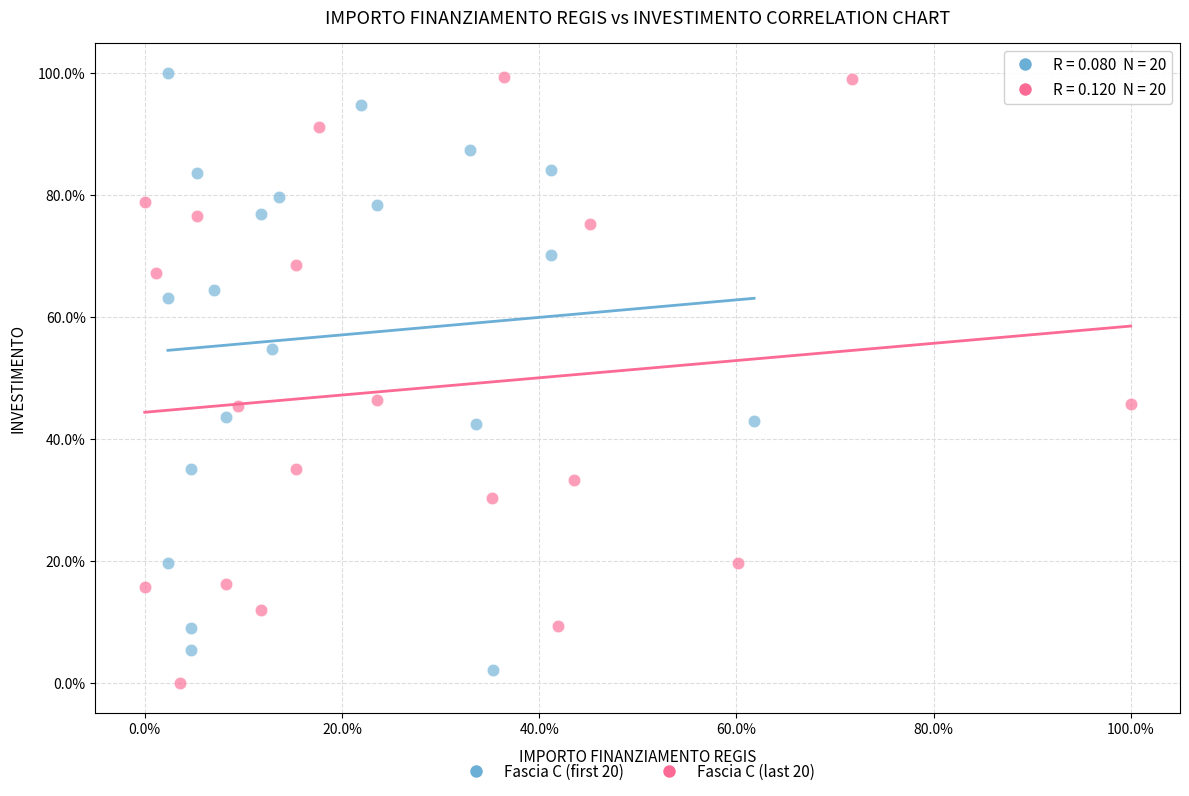

Which series reaches the minimum Y coordinate?

Fascia C (last 20)